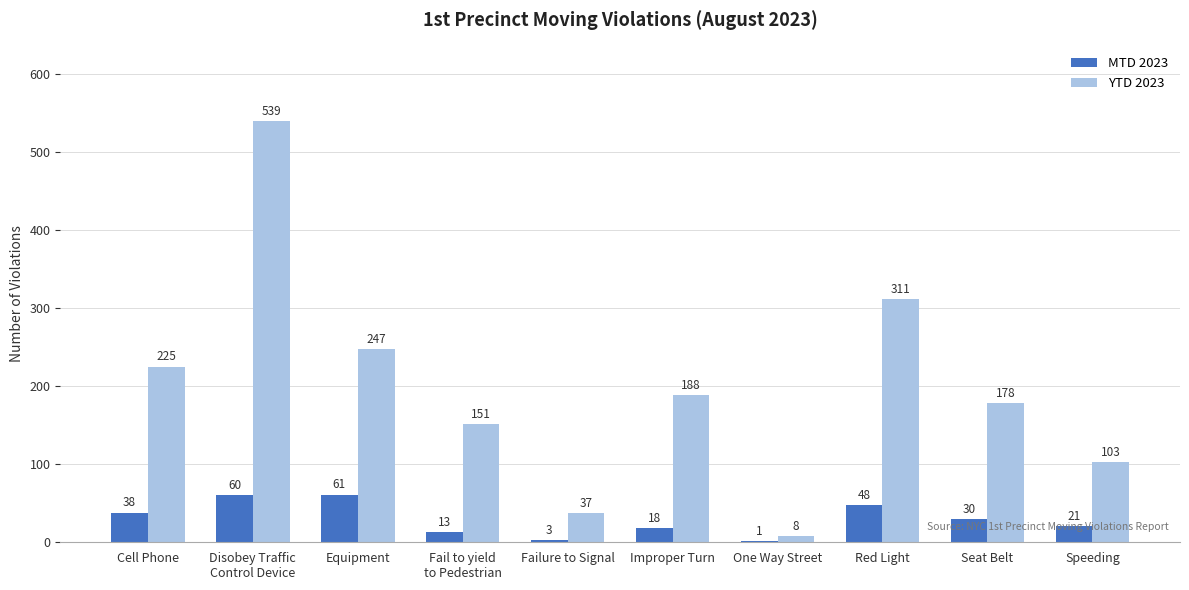

True or false: YTD 2023 has a value of 102 at Fail to yield
to Pedestrian.

False